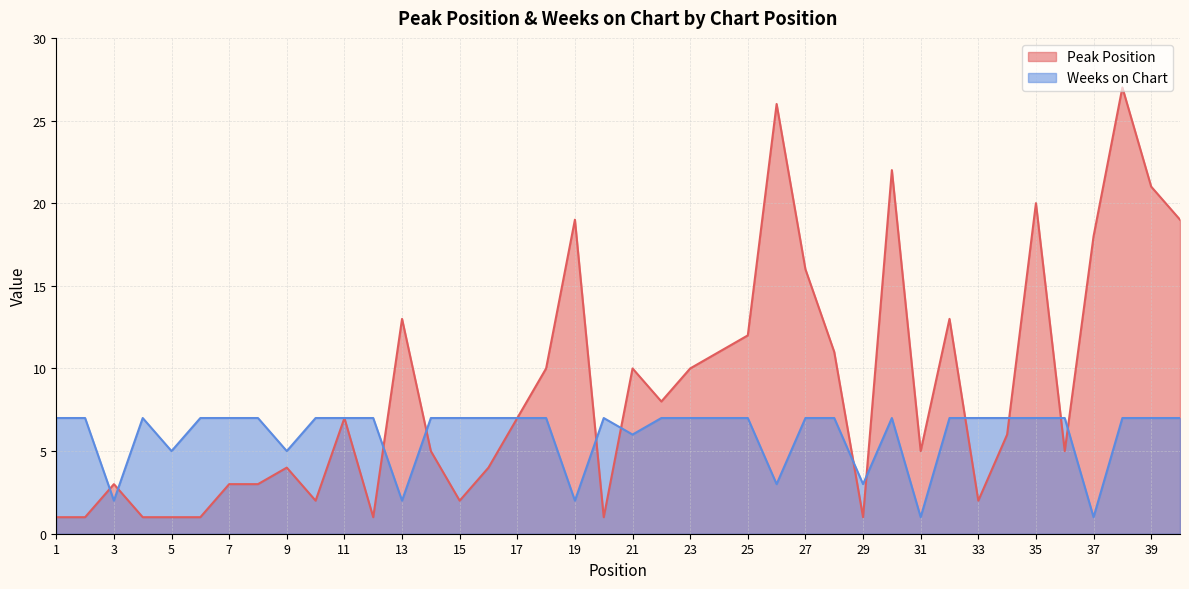

Where do Peak Position and Weeks on Chart first cross each other?

2 and 3